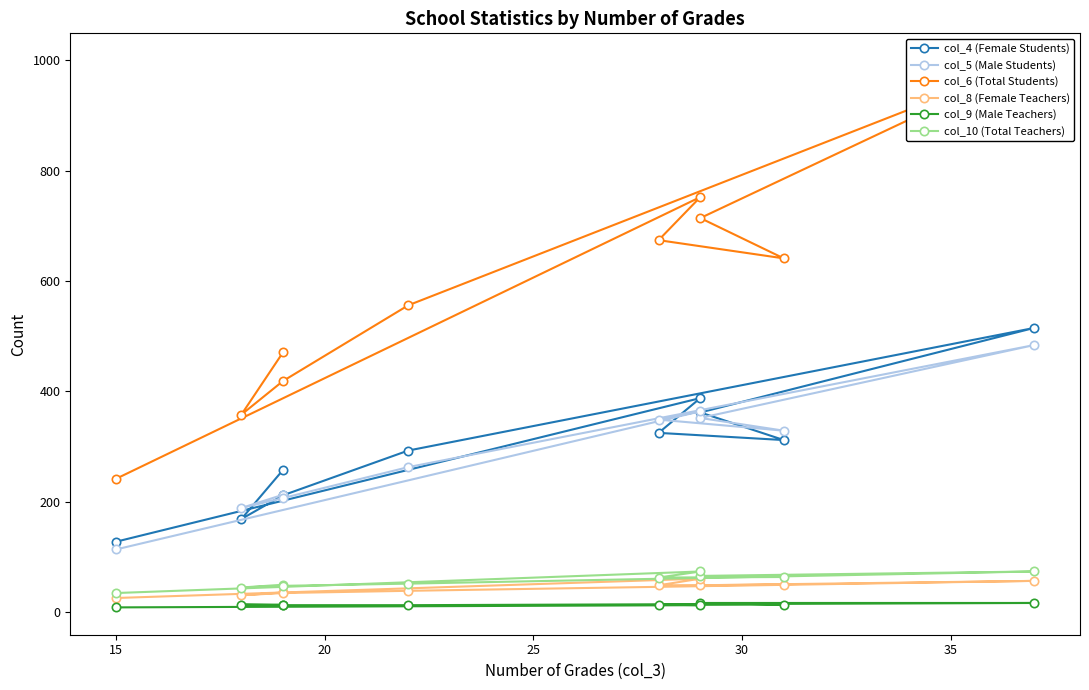

How many values in the col_4 (Female Students) series are below 312?

5